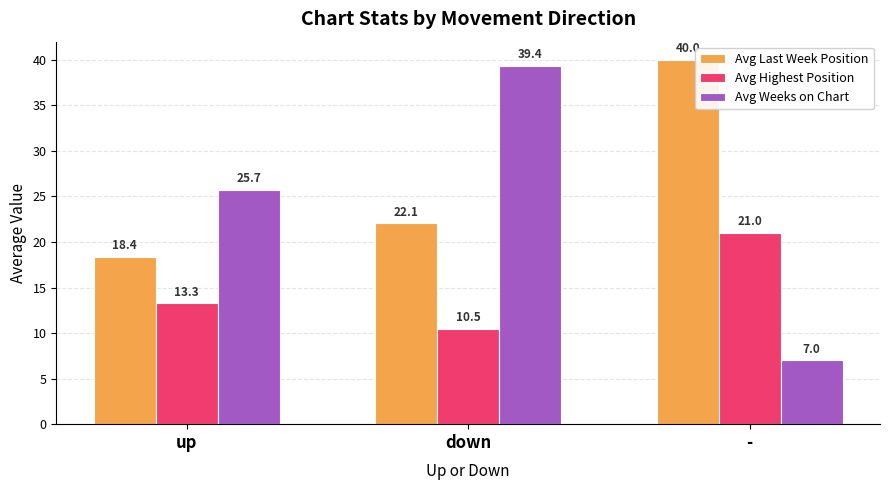

Which series changed the most between down and -?

Avg Weeks on Chart